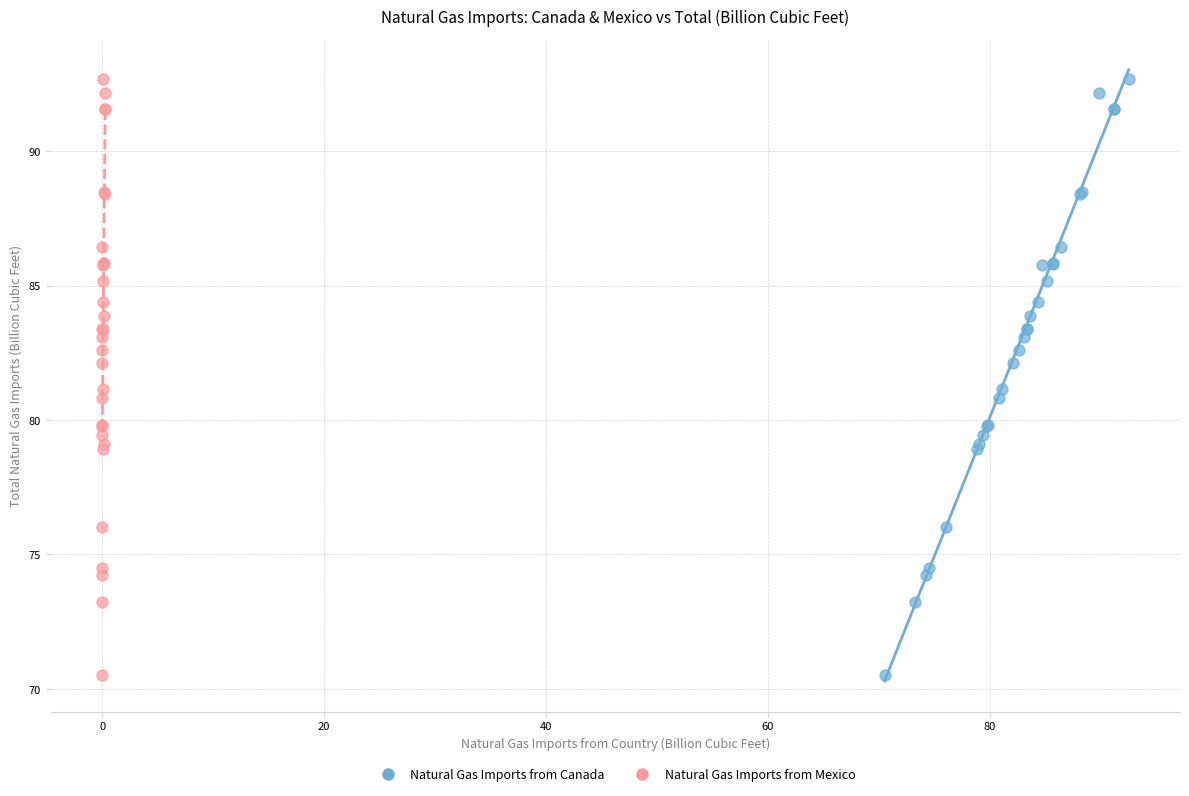

What are all the series names shown in the legend?

Natural Gas Imports from Canada, Natural Gas Imports from Mexico